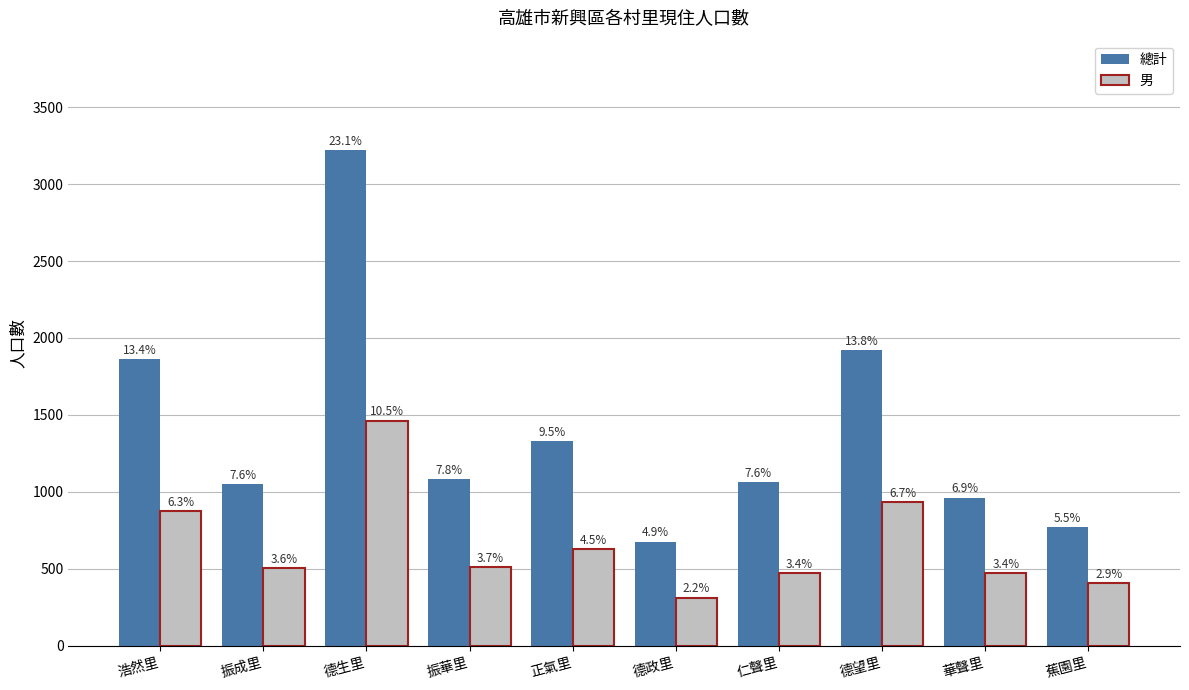

Is the value of 男 at 正氣里 greater than the value of 總計 at 德望里?

No